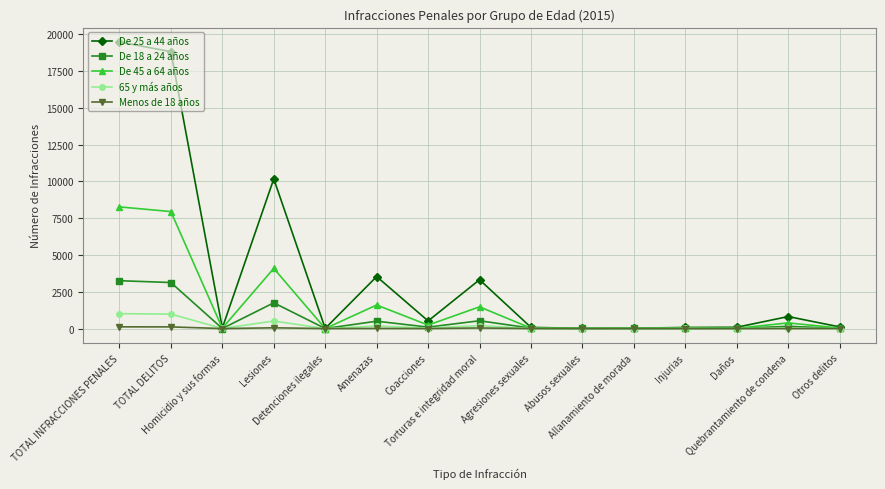

At which category is the sum across all series the highest?

TOTAL INFRACCIONES PENALES